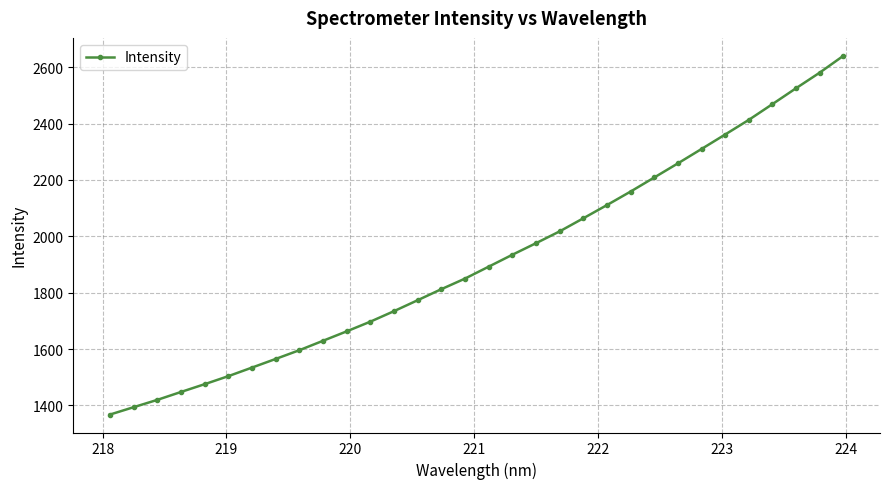

What is the greatest value displayed?

2640.6